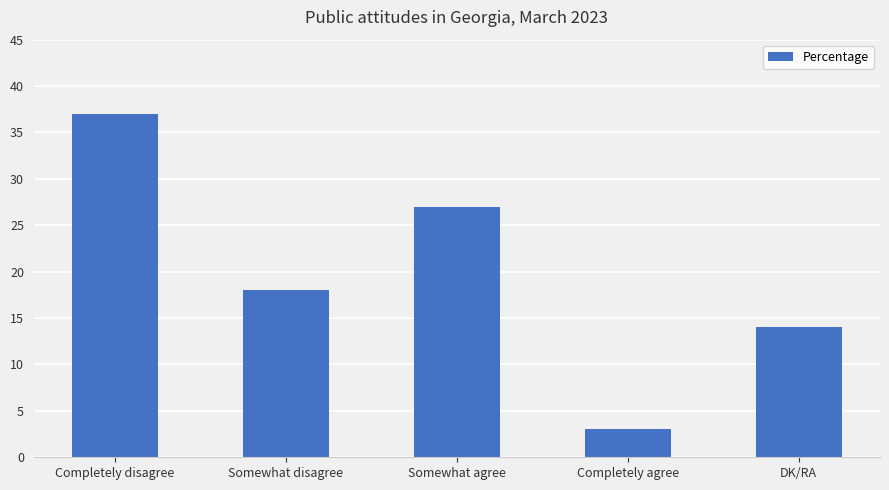

True or false: the data shows 27 at Somewhat agree.

True